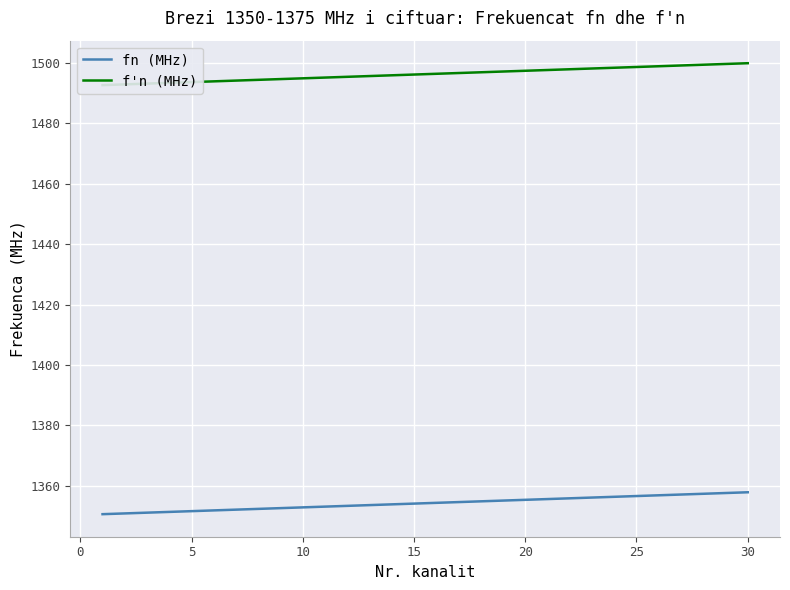

What is the lowest value of the fn (MHz) series?

1350.6